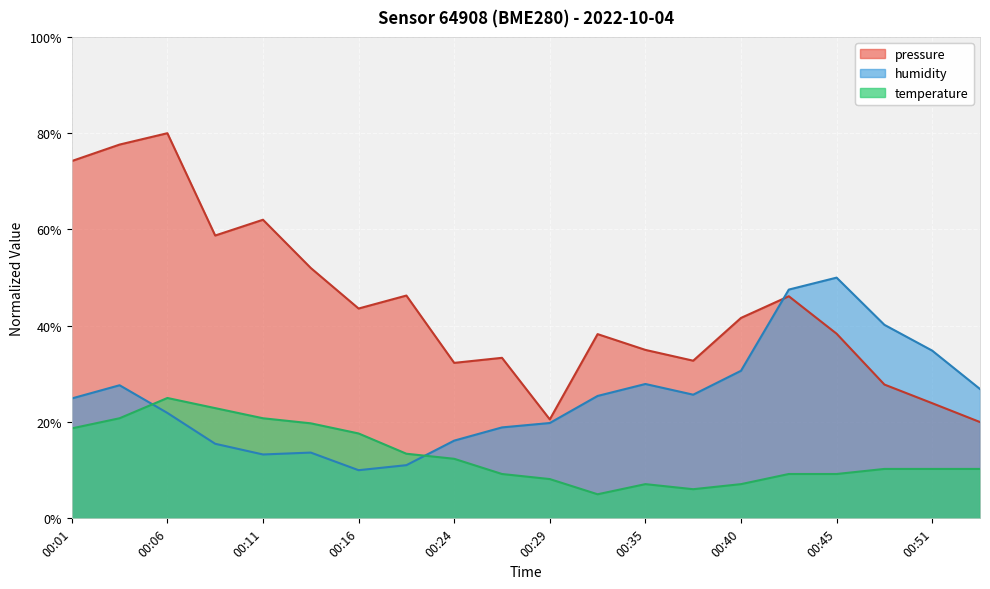

At how many categories does at least one series exceed 39?

12